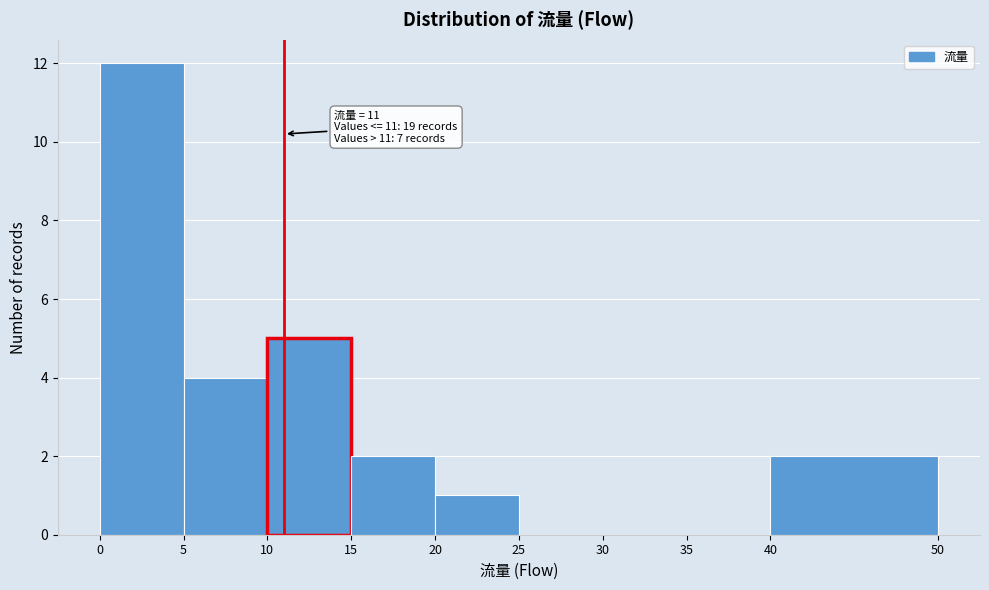

Over which range of the x-axis is the bar tallest?

0 to 5